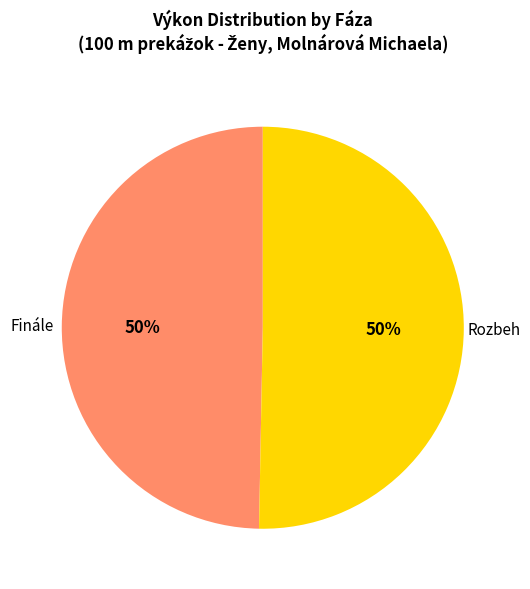

What percentage is the Finále slice, to the nearest percent?

50%